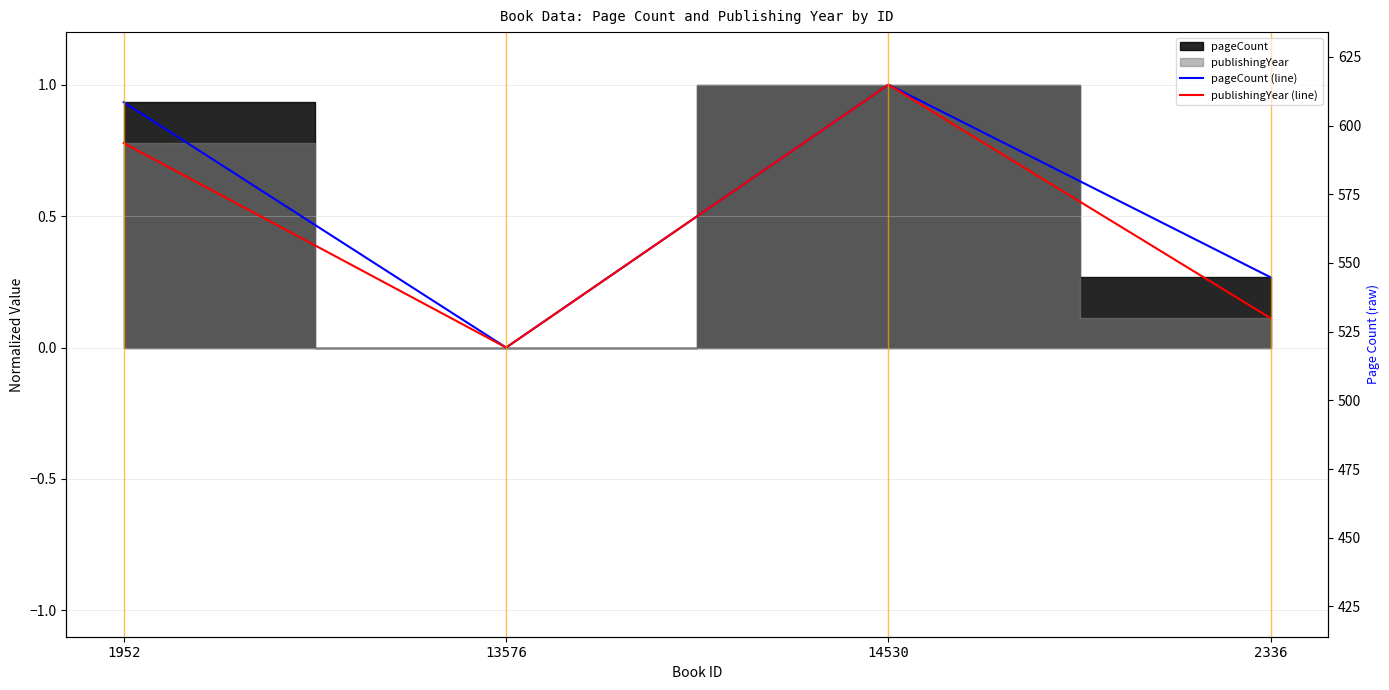

What is the difference between the maximum and minimum values in the publishingYear (line) series?

1.0